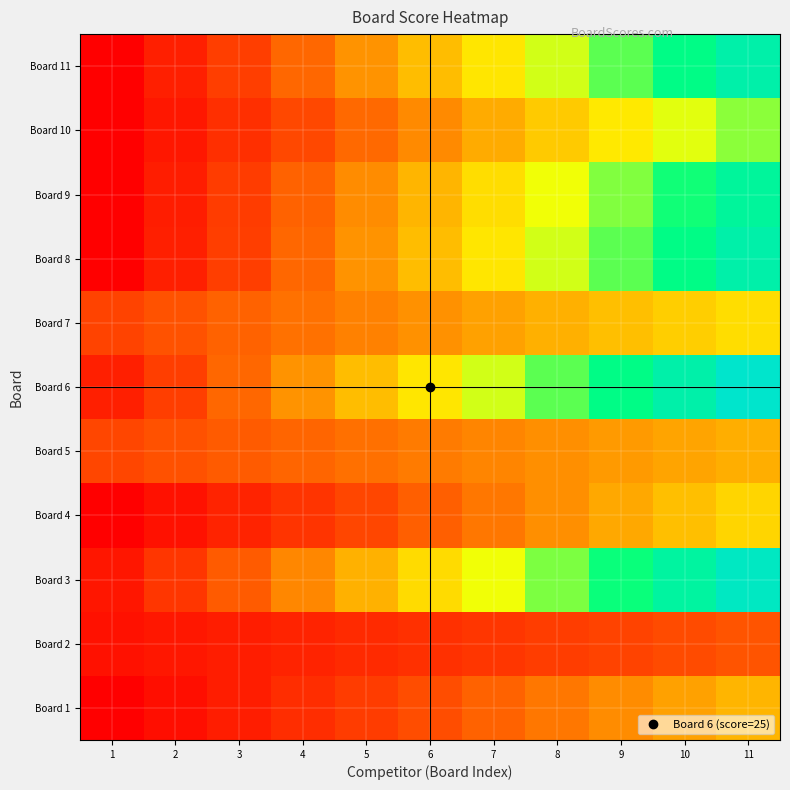

Rank the series by their maximum value, from lowest to highest.

Board 2, Board 5, Board 1, Board 4, Board 7, Board 10, Board 9, Board 8, Board 11, Board 3, Board 6